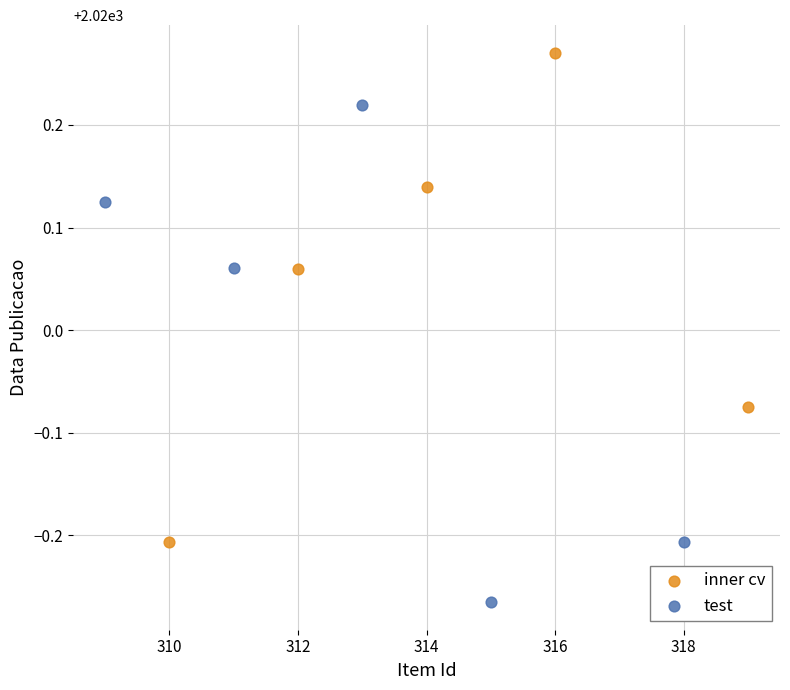

Which series reaches the minimum Y coordinate?

test